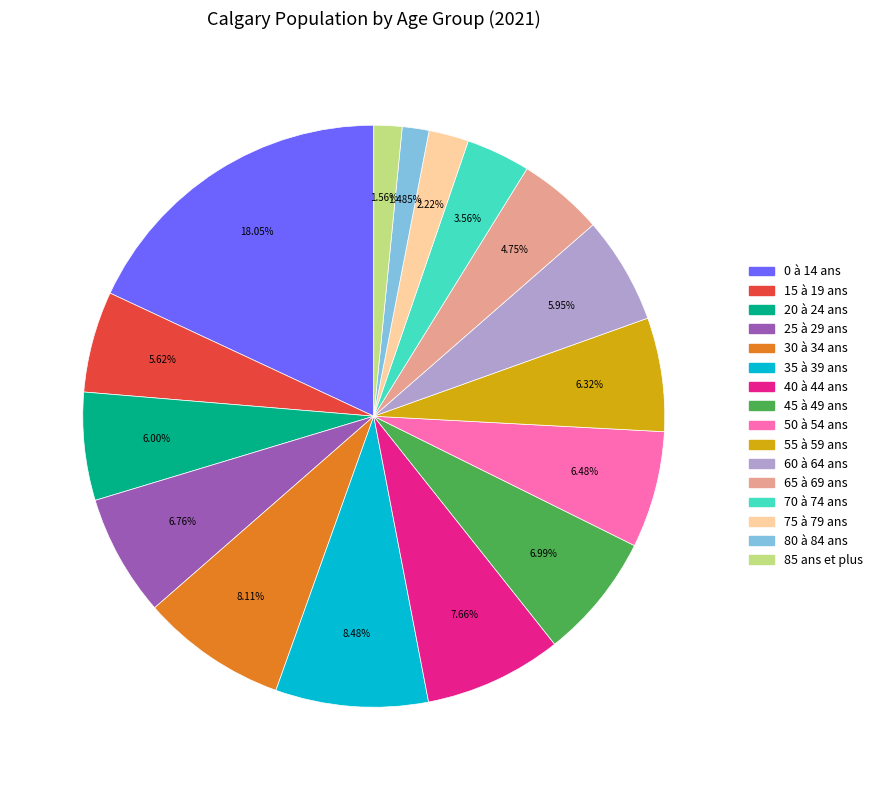

What percentage is the 70 à 74 ans slice, to the nearest percent?

4%